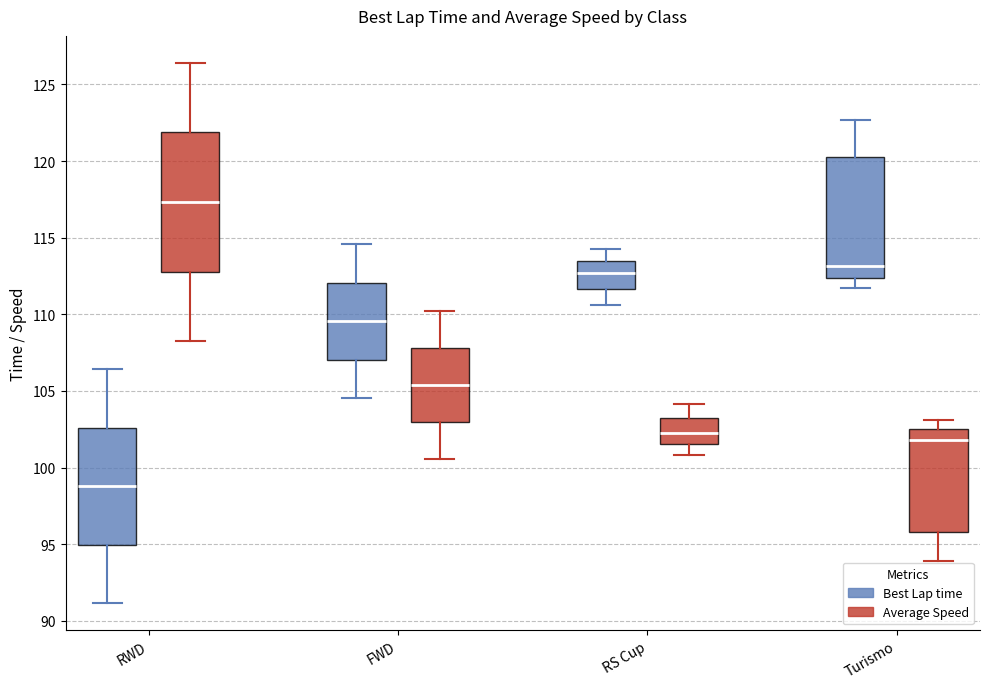

Which box has the highest median line?

RWD (Average Speed)